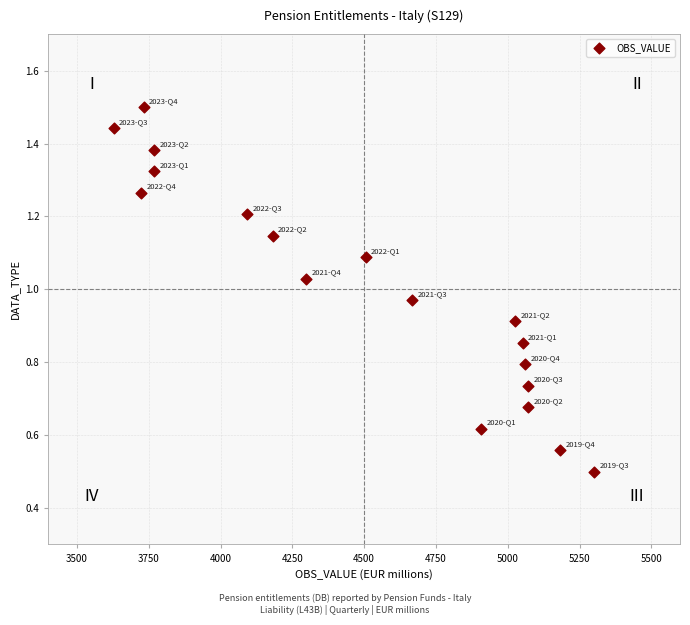

What is the range of X values (max minus min)?

1673.0